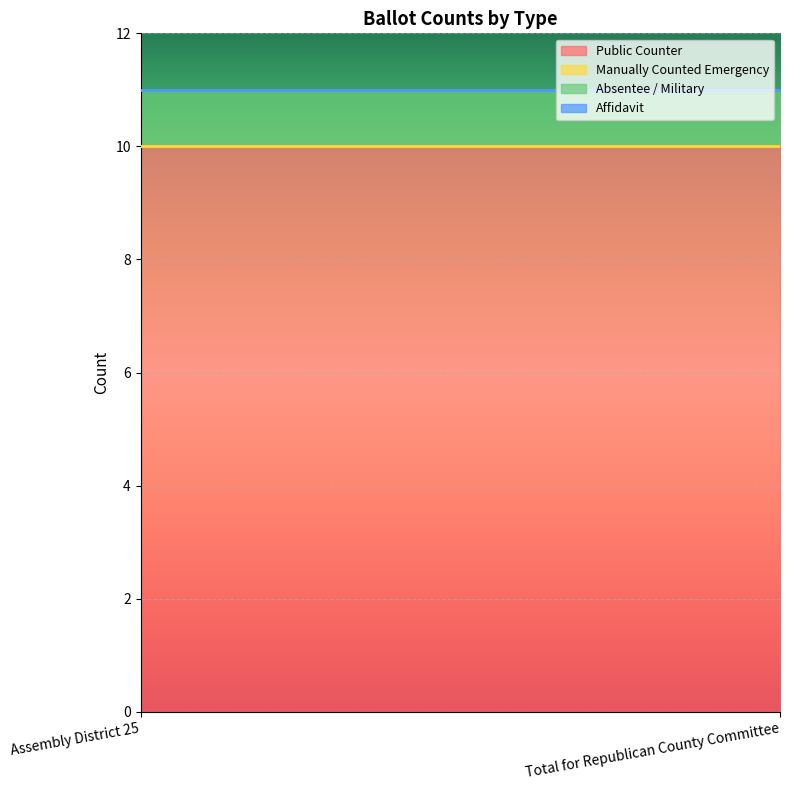

List the series in order of their peak value, lowest first.

Manually Counted Emergency, Affidavit, Absentee / Military, Public Counter